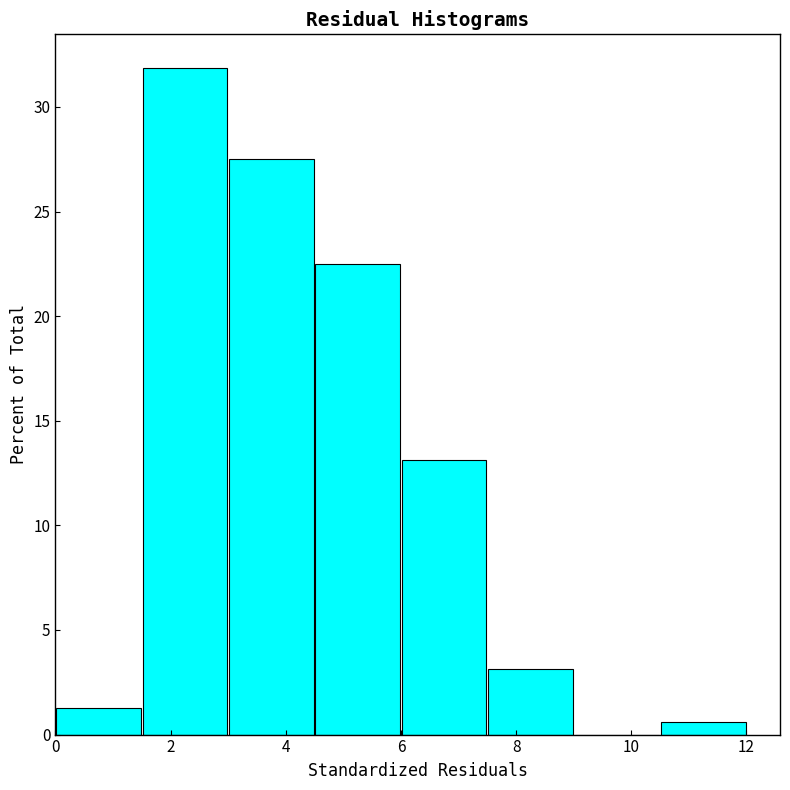

Reading left to right, list every bar in this chart as the range it spans on the x-axis followed by its height. Neither the bar edges nor the heights are printed on the chart, so give them approximately, as read against the axes.

0.0 to 1.5: 1.5
1.5 to 3.0: 32.0
3.0 to 4.5: 27.5
4.5 to 6.0: 22.5
6.0 to 7.5: 13.0
7.5 to 9.0: 3.0
9.0 to 10.5: 0
10.5 to 12.0: 0.5